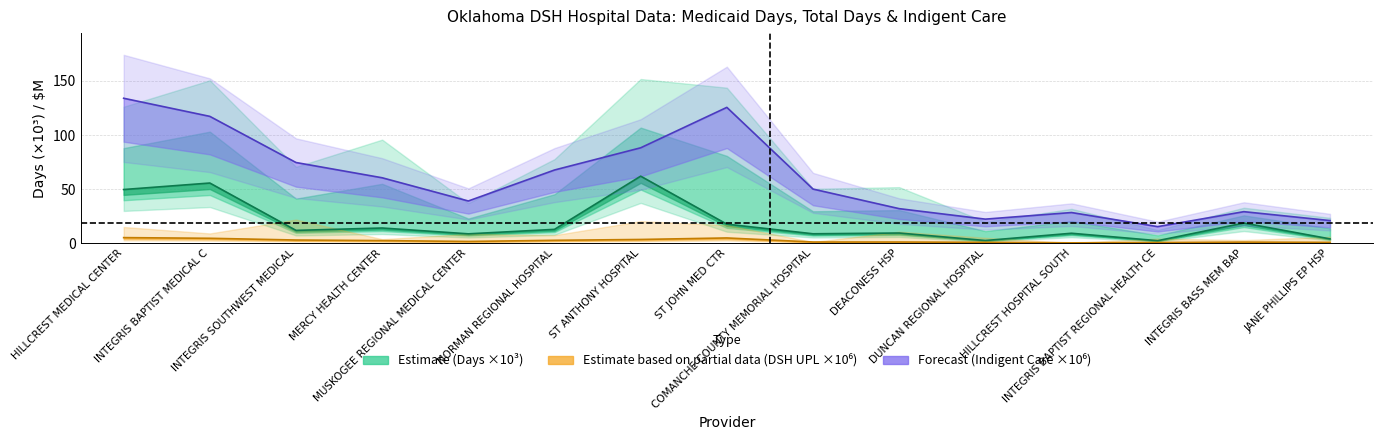

How many data points in medicaid_days are less than 11?

7